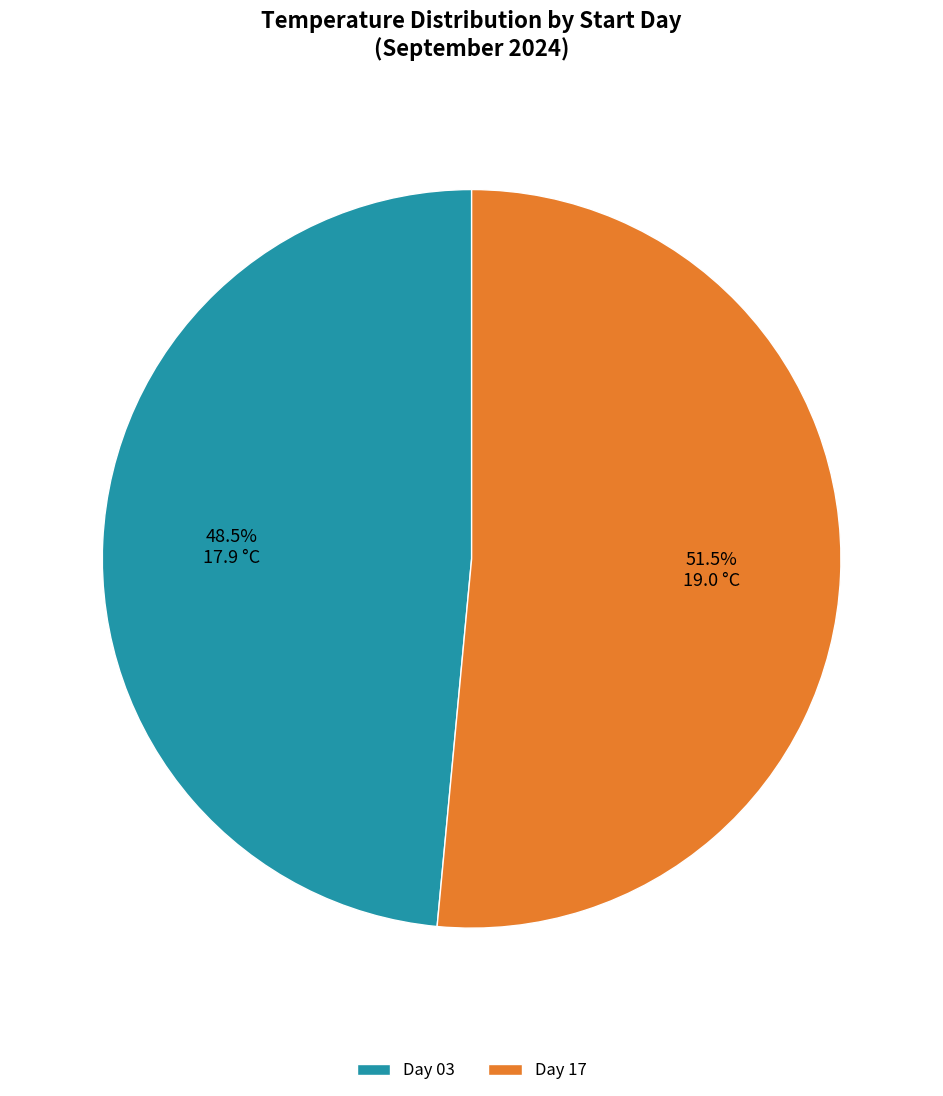

What is the ratio of the value at Day 03 to the value at Day 17?

0.9